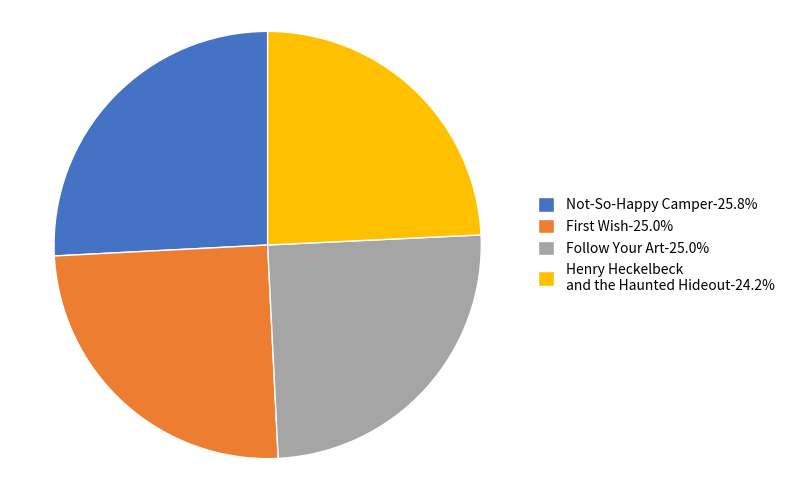

What is the ratio of the value at Follow Your Art-25.0% to the value at Not-So-Happy Camper-25.8%?

1.0